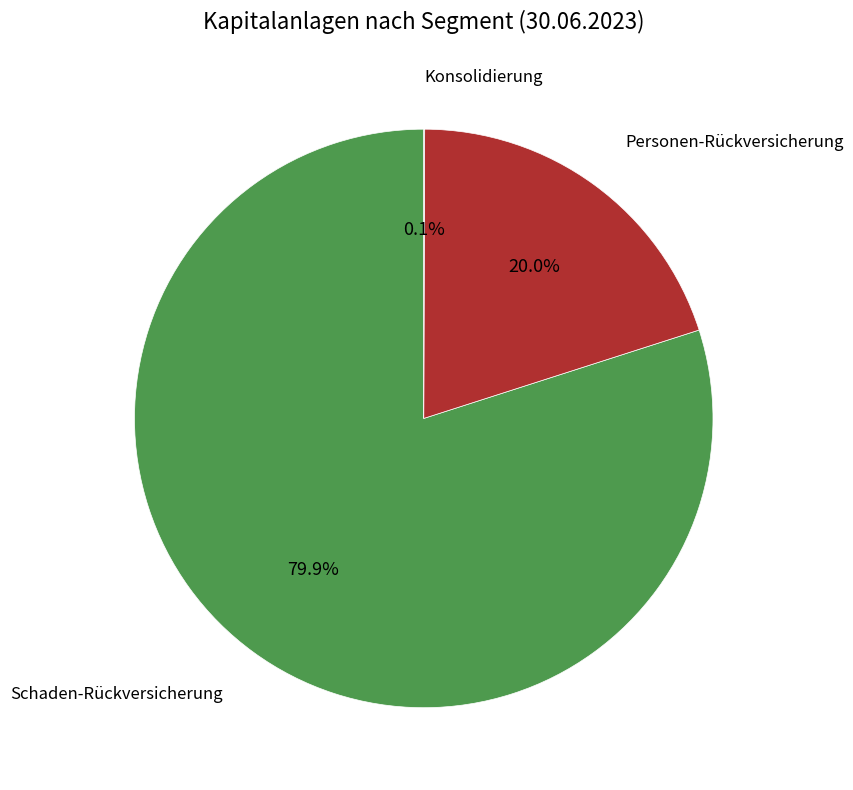

Is there any slice that represents more than half of the pie?

Yes